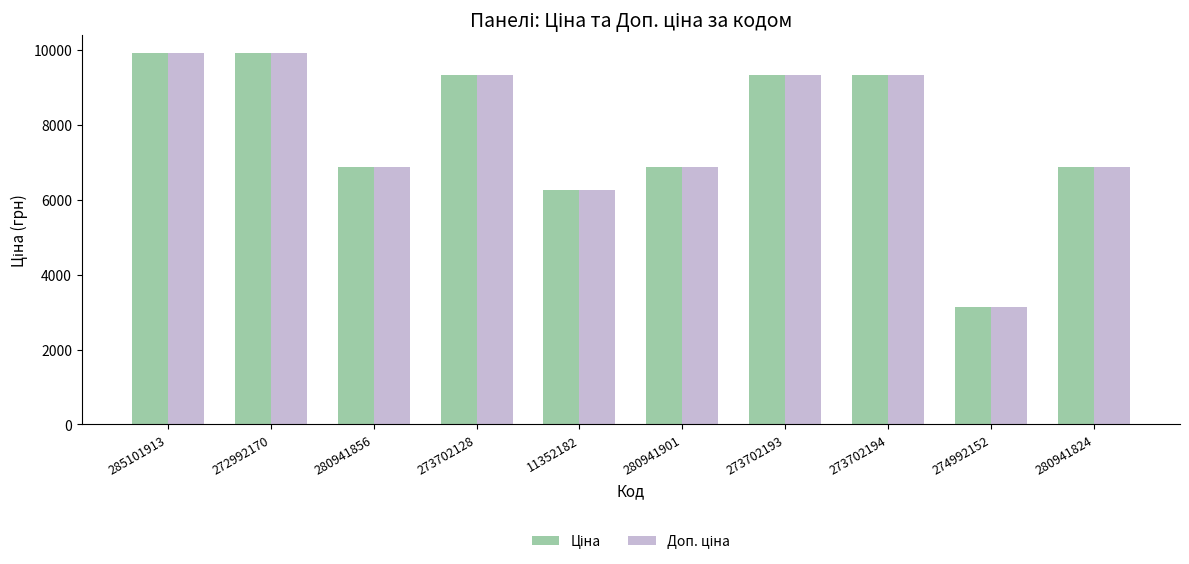

At how many categories does at least one series exceed 4970?

9